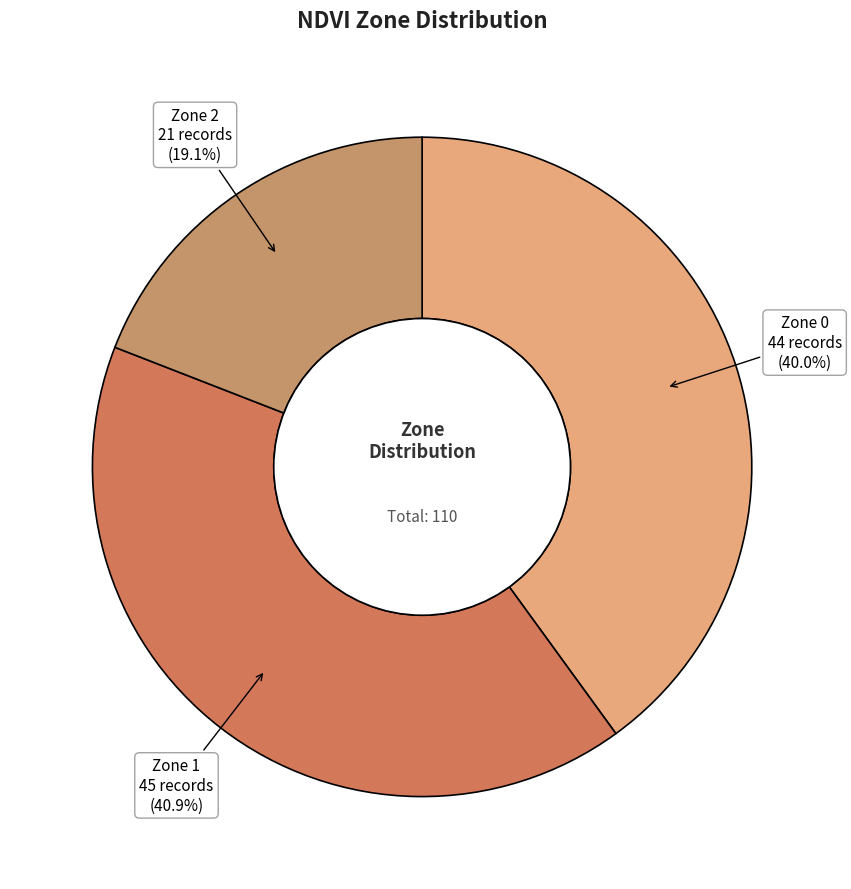

Which slice is the smallest?

Zone 2